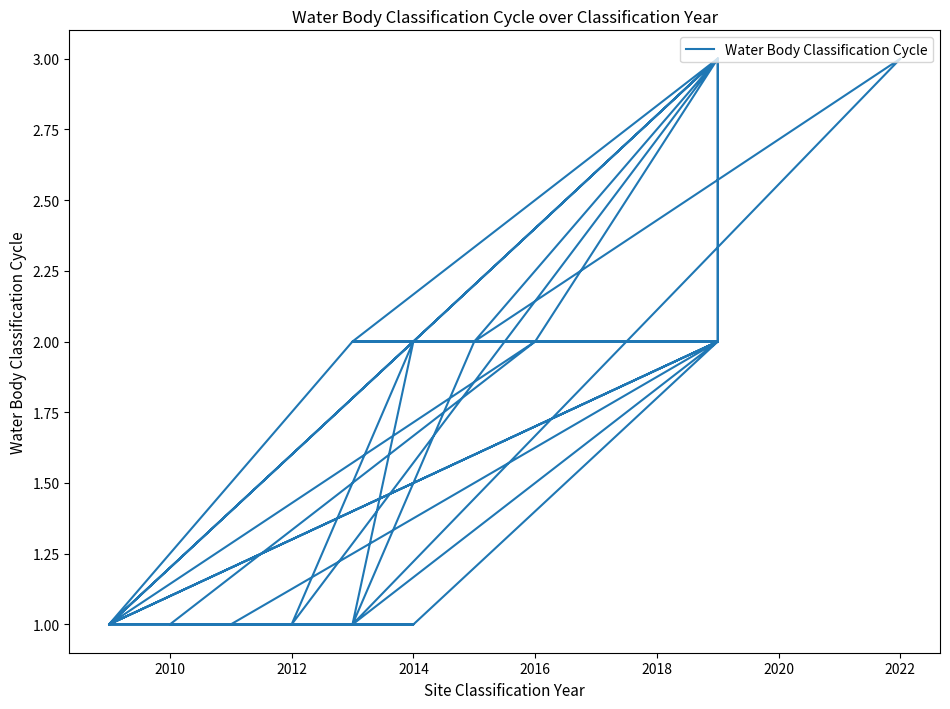

How many values are between 1 and 2?

34